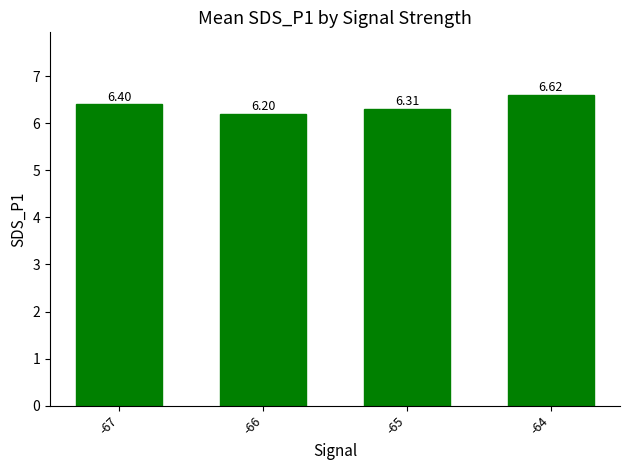

Is it true that the value at -66 is 6.2?

True